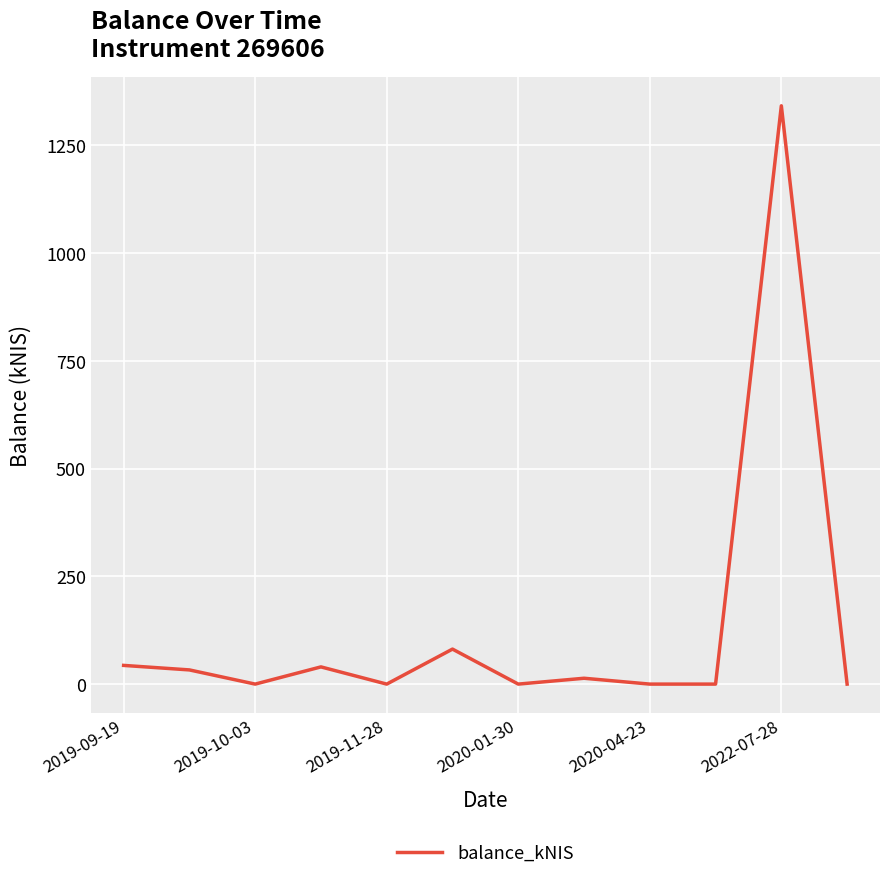

What is the greatest value displayed?

1341.6